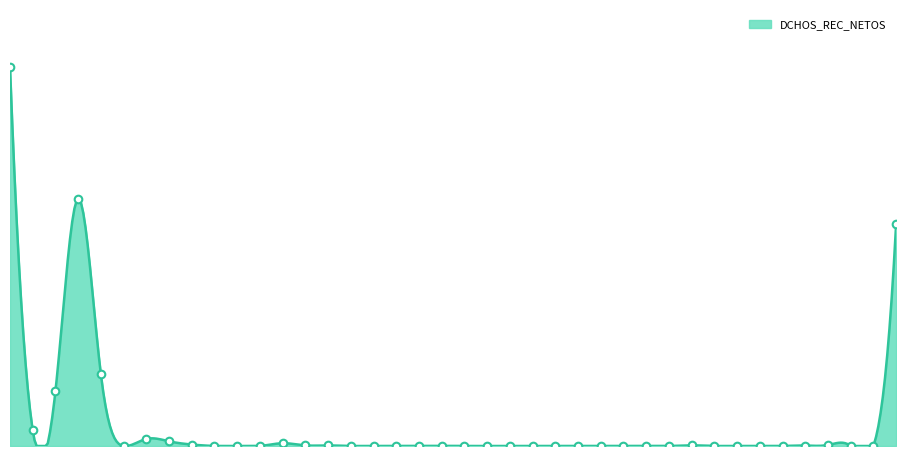

What is the change in value from 38 to 52?

-4272504.5